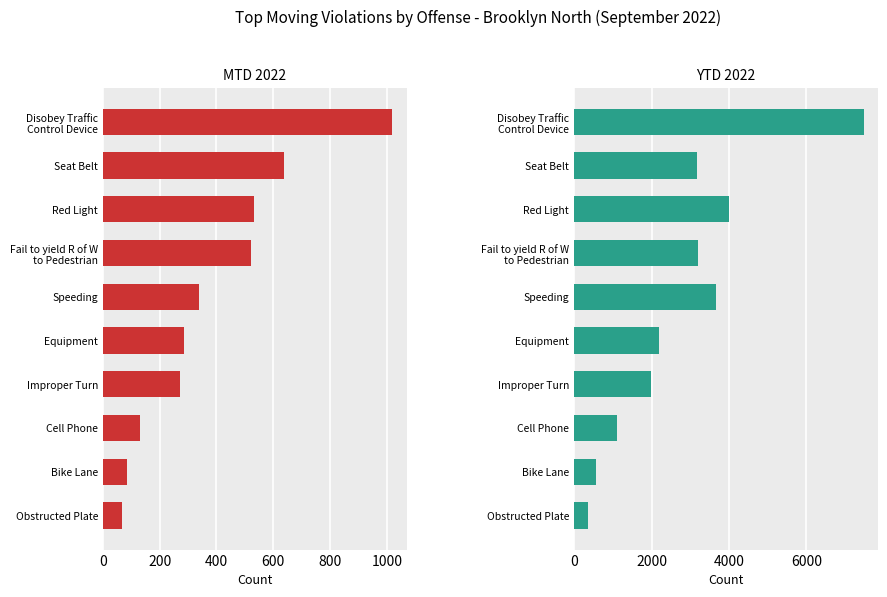

What is the difference between the maximum and second lowest values in the MTD 2022 series?

937